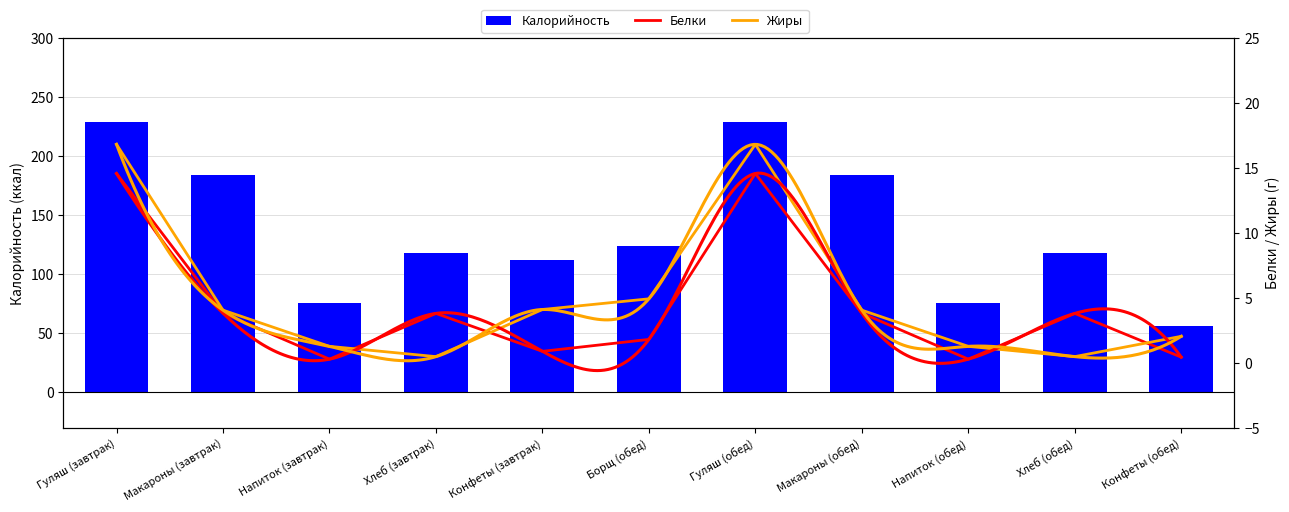

Reading left to right, list all the values displayed in this chart.

Калорийность: 229.0	183.8	75.8	117.5	112.0	123.8	229.0	183.8	75.8	117.5	56.0
Белки: 14.6	3.8	0.3	3.8	0.9	1.8	14.6	3.8	0.3	3.8	0.4
Жиры: 16.8	4.0	1.3	0.5	4.1	4.9	16.8	4.0	1.3	0.5	2.0